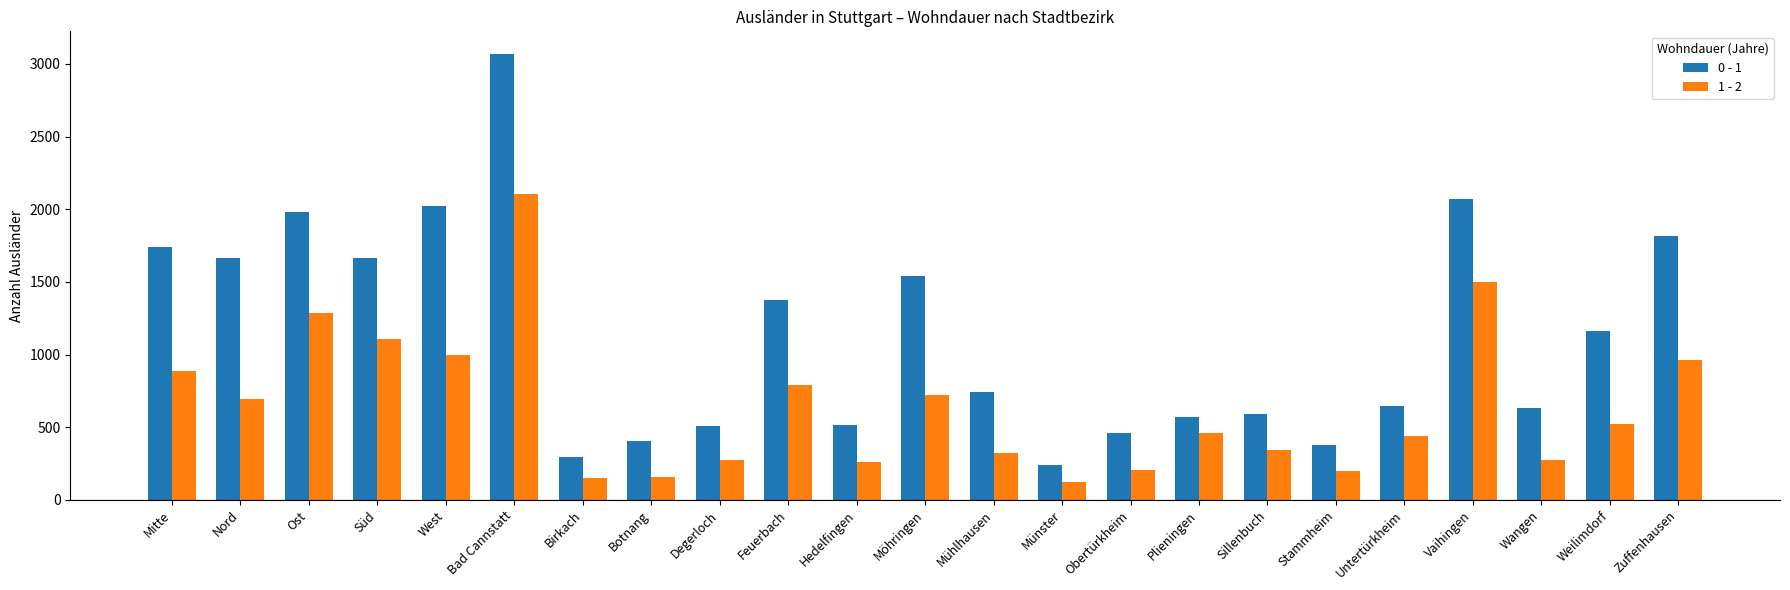

Which series has the largest total across all categories?

0 - 1